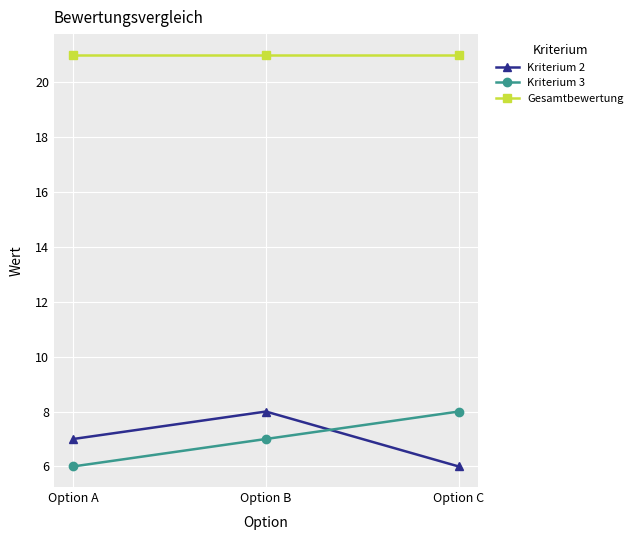

How many lines are shown in the chart?

3